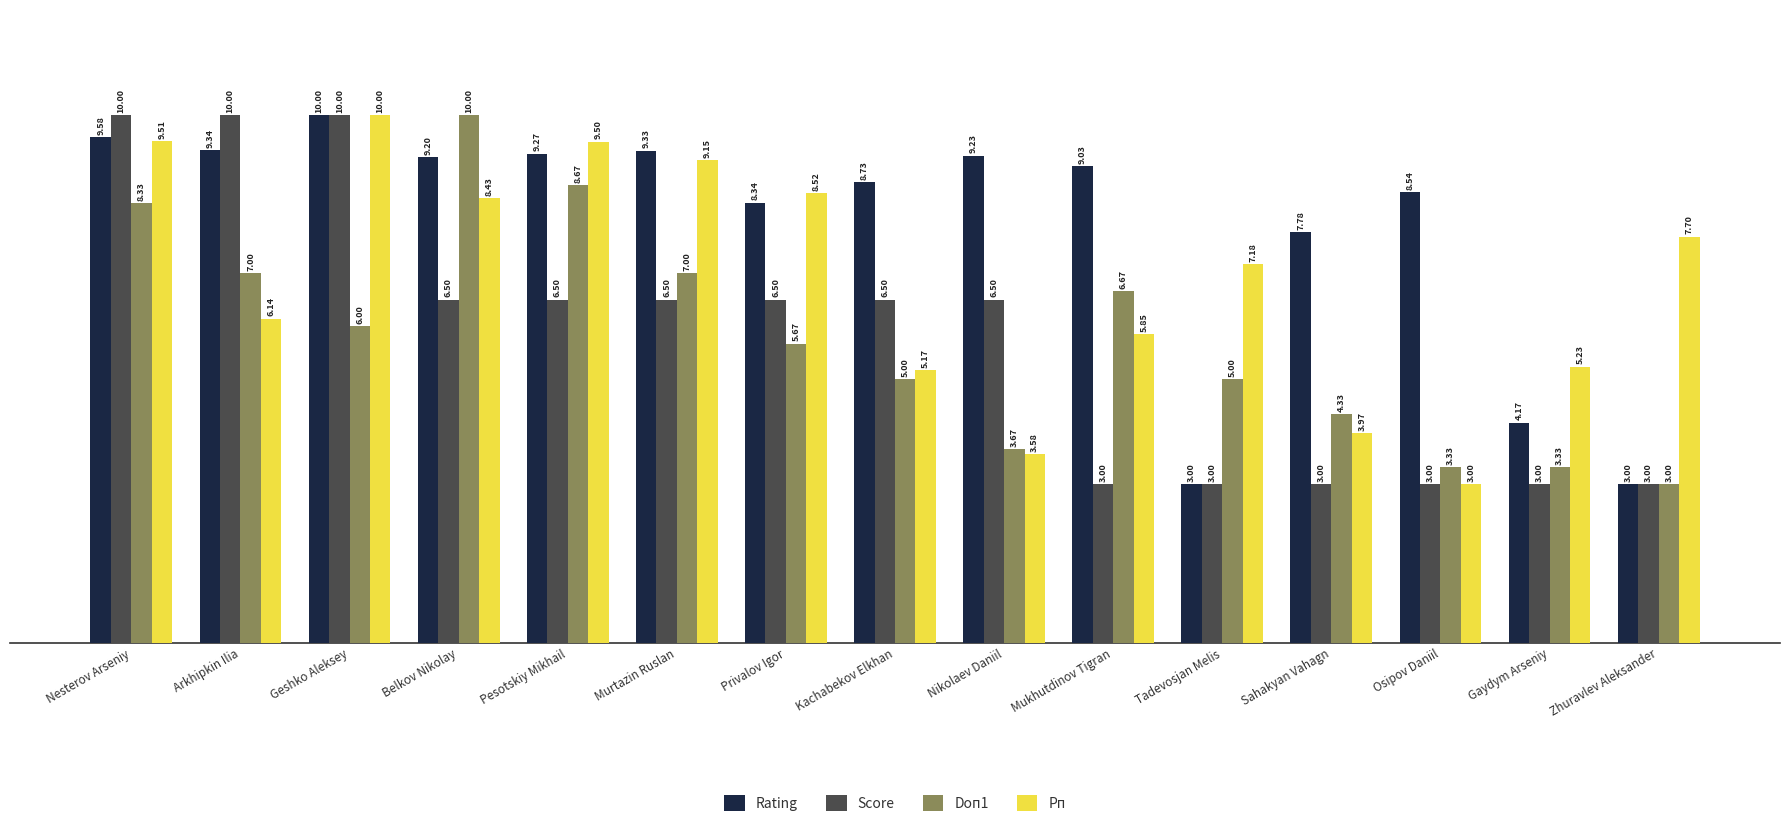

Count the number of categories in the chart.

15